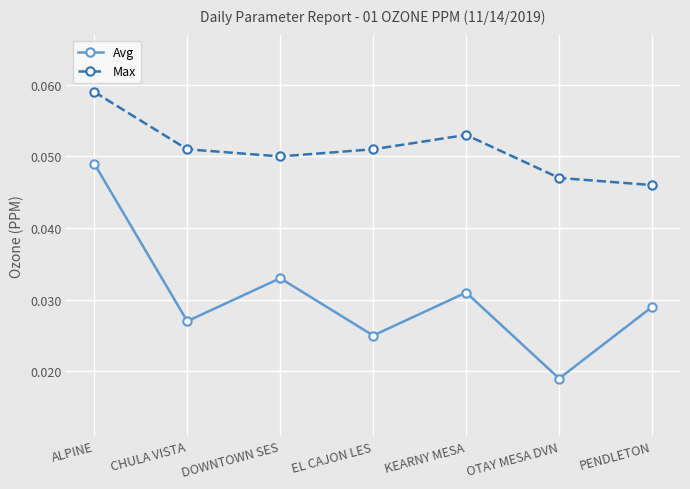

What position from the left is DOWNTOWN SES?

3